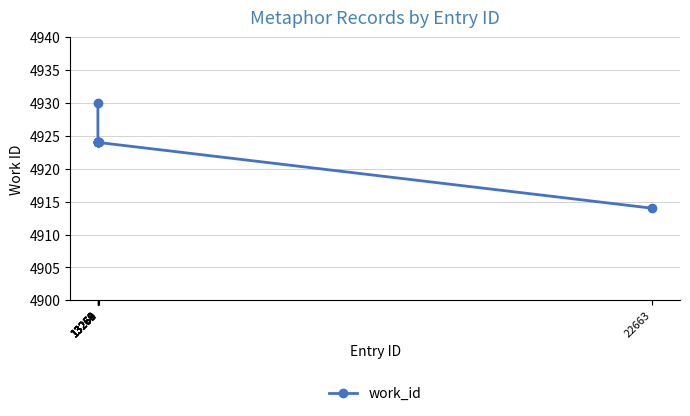

Reading left to right, extract all data points from this chart.

13259=4930	13260=4924	13261=4924	13262=4924	13263=4924	13264=4924	13268=4924	13269=4924	13270=4924	22663=4914